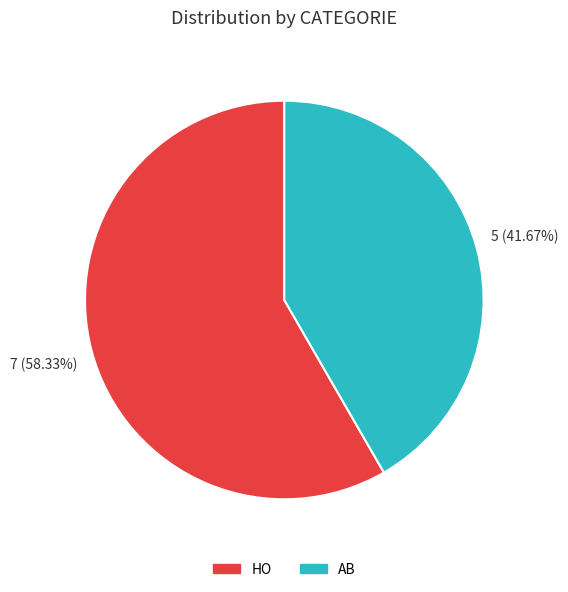

Between HO and AB, which is larger?

HO